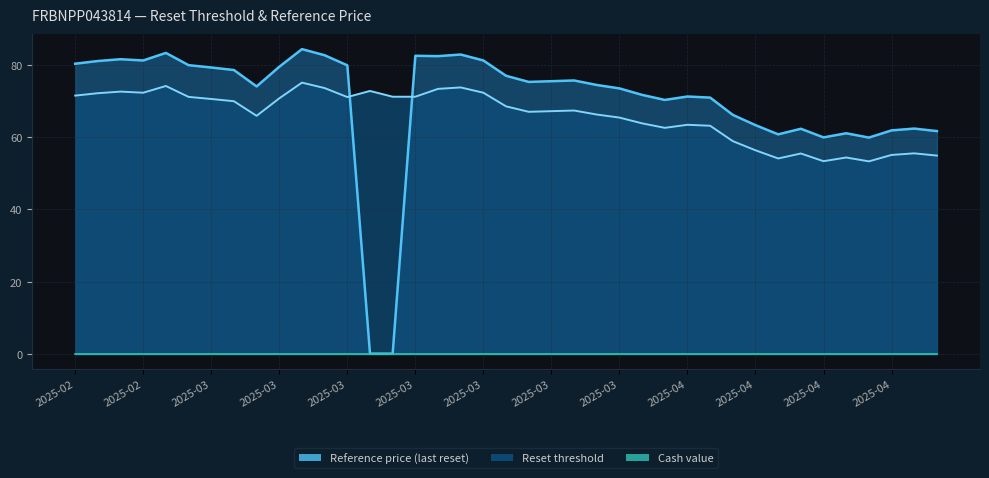

How many lines are shown in the chart?

3